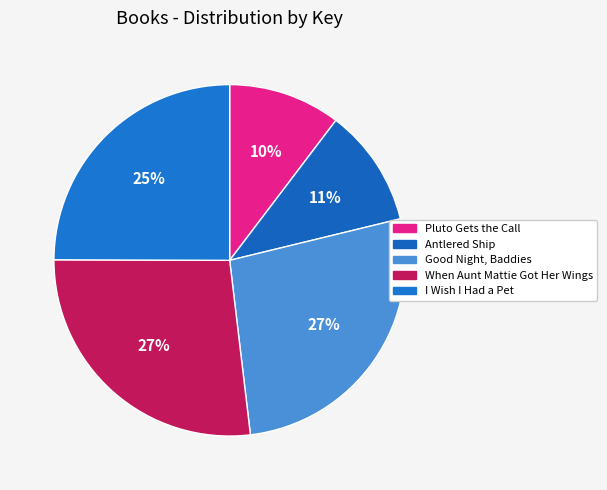

What is the largest slice in the pie chart?

When Aunt Mattie Got Her Wings